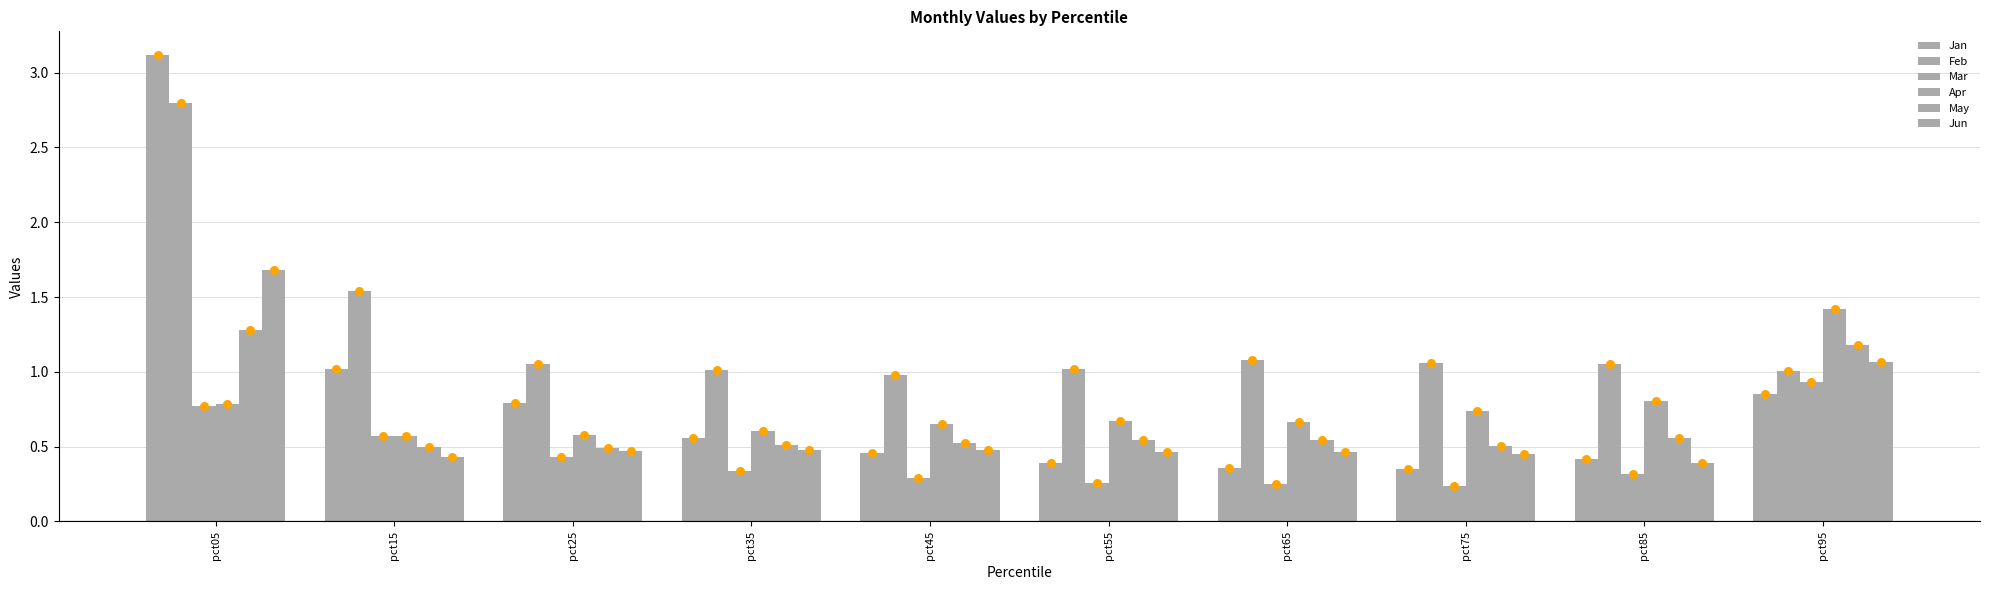

Which series has the largest Y range (max minus min)?

Jan